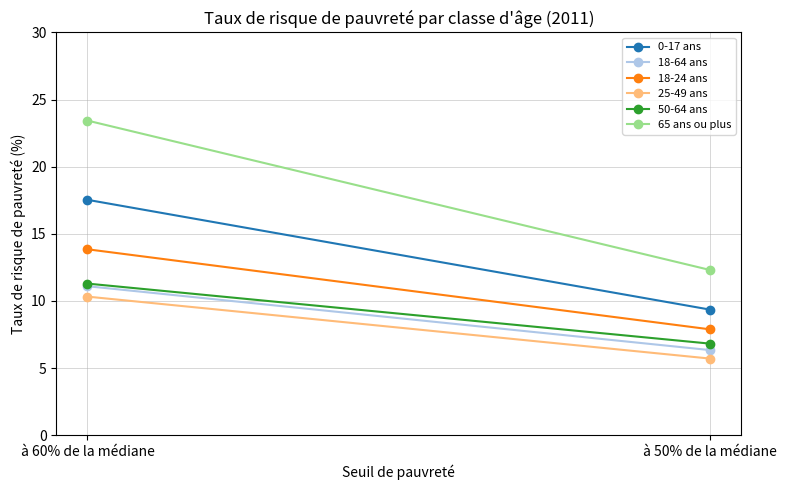

Reading right to left, what are all the values shown in this chart?

0-17 ans: 9.4	17.5
18-64 ans: 6.3	11.1
18-24 ans: 7.9	13.8
25-49 ans: 5.7	10.3
50-64 ans: 6.8	11.3
65 ans ou plus: 12.3	23.4